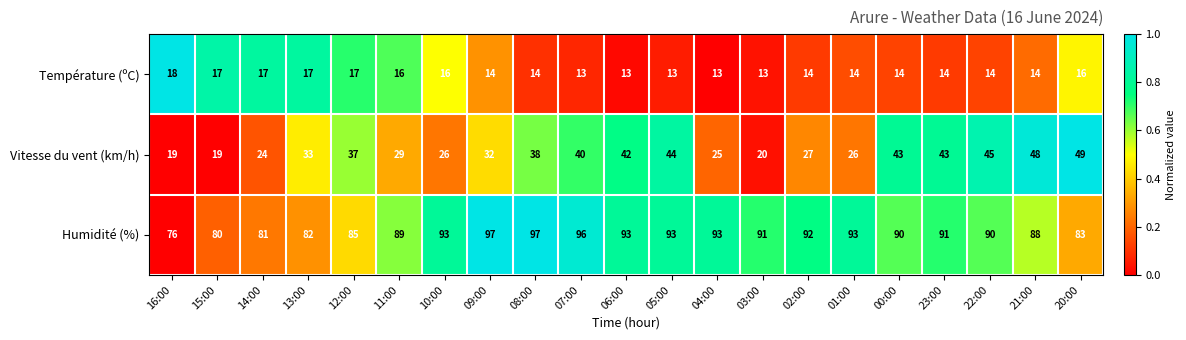

What is the difference between the highest and lowest values at 10:00?

77